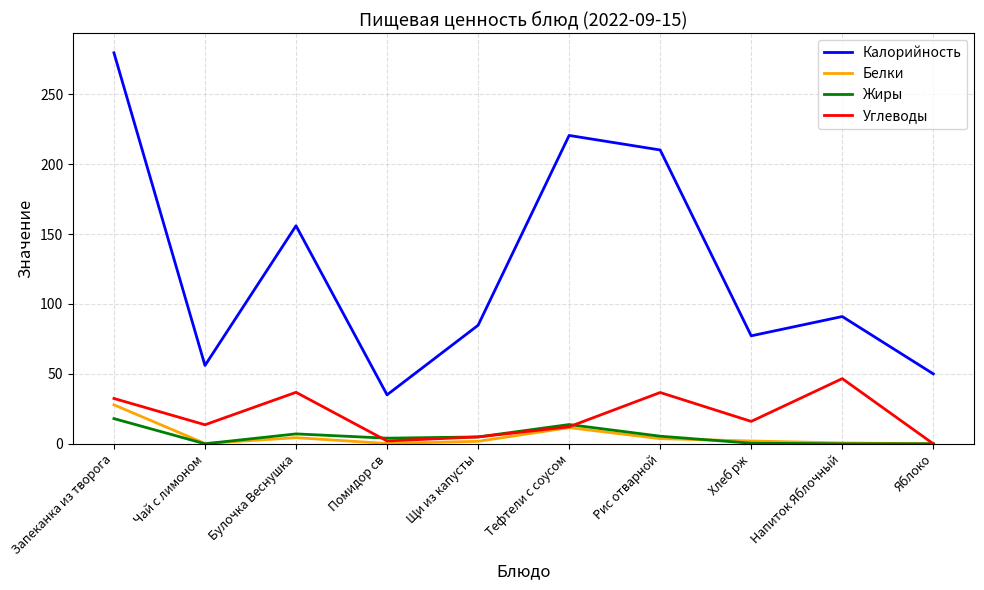

Which series has the largest range (max minus min)?

Калорийность